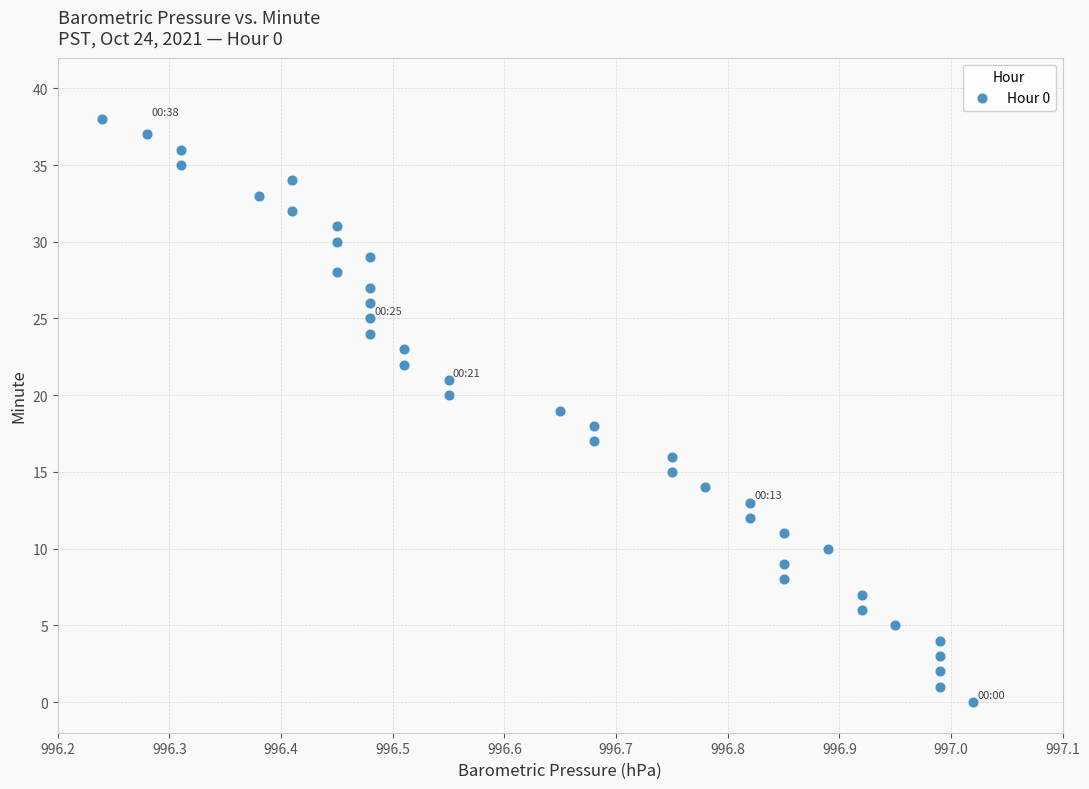

What is the range of Y values (max minus min)?

38